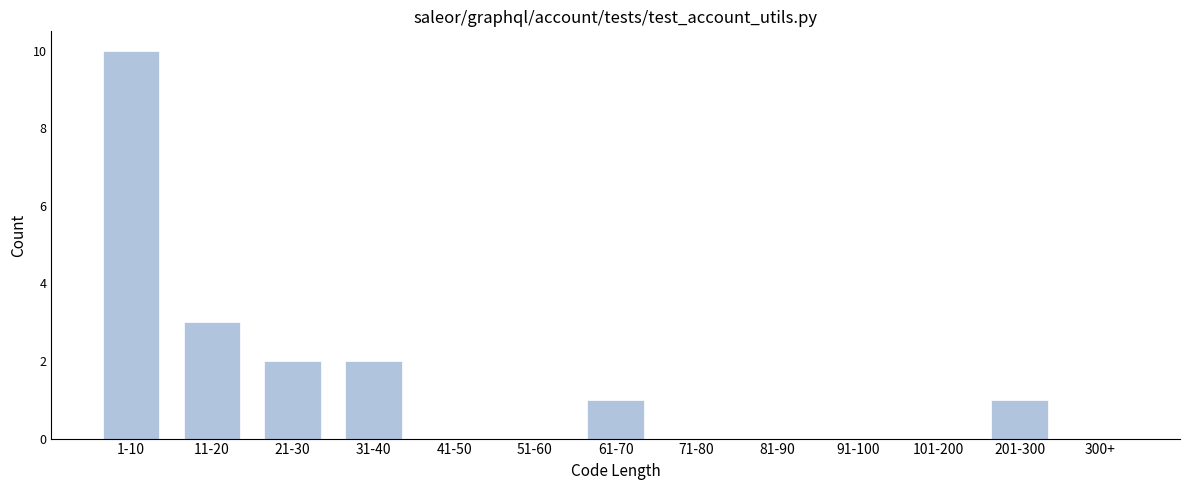

Reading right to left, extract all data points from this chart.

300+=0	201-300=1	101-200=0	91-100=0	81-90=0	71-80=0	61-70=1	51-60=0	41-50=0	31-40=2	21-30=2	11-20=3	1-10=10